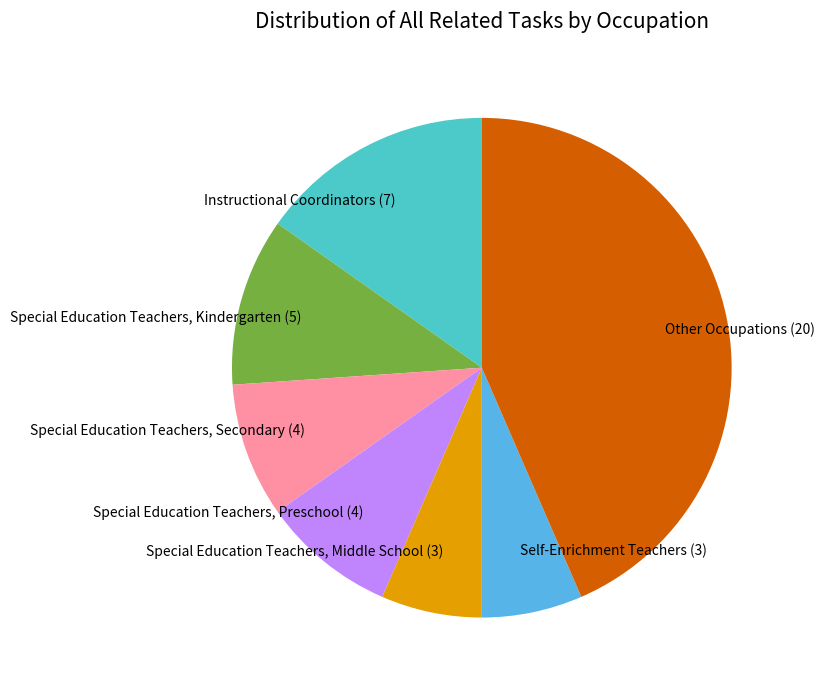

True or false: Special Education Teachers, Kindergarten accounts for 21% of the total.

False